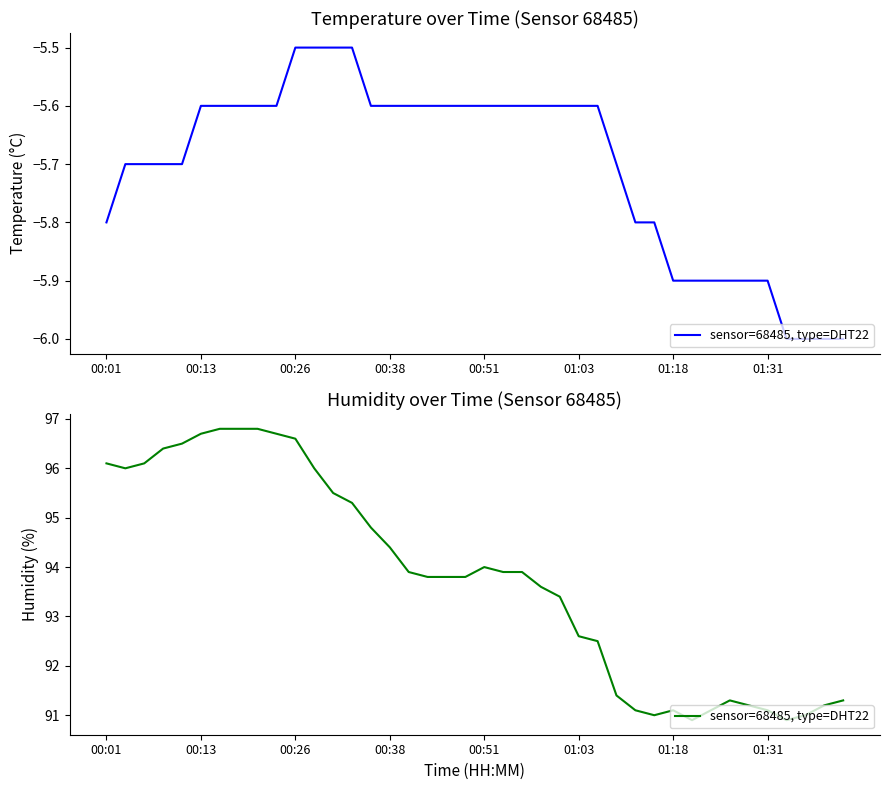

What is the ratio of the value at 8 to the value at 37?

1.1